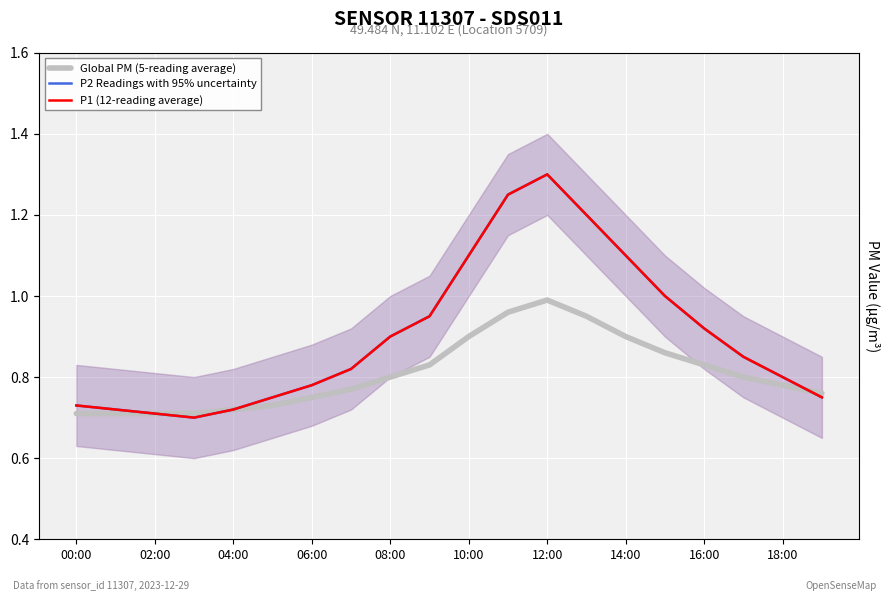

True or false: P1 (12-reading average) and P2 Readings with 95% uncertainty cross at least once.

False